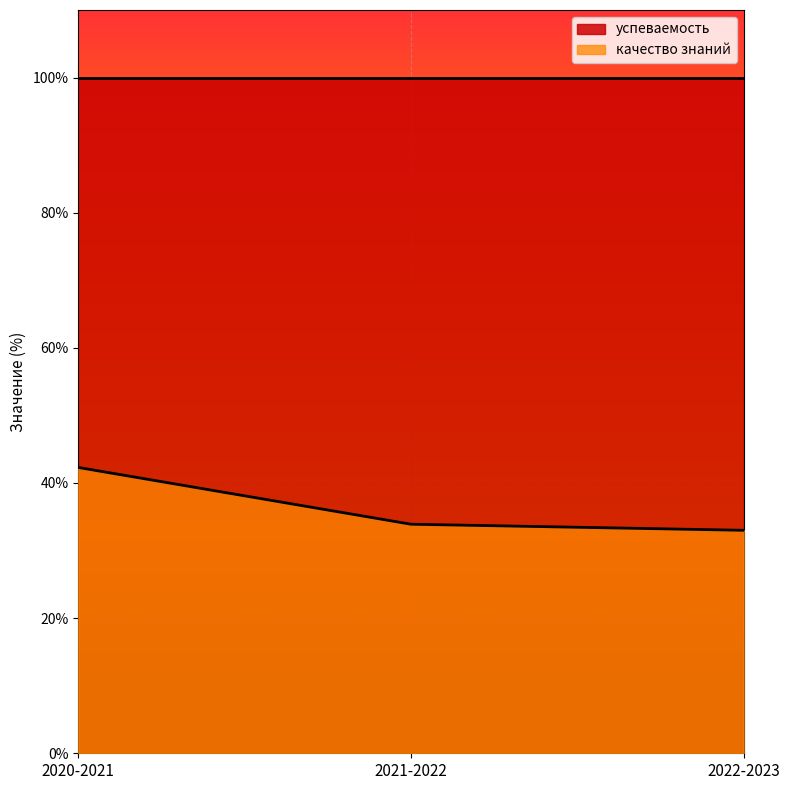

What is the difference between the second highest and minimum values?

0.9